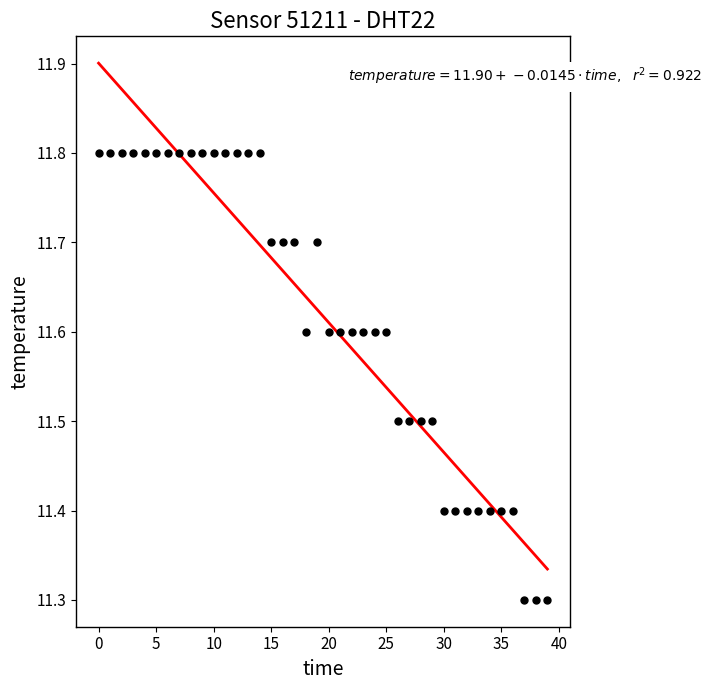

What is the range of Y values (max minus min)?

0.5